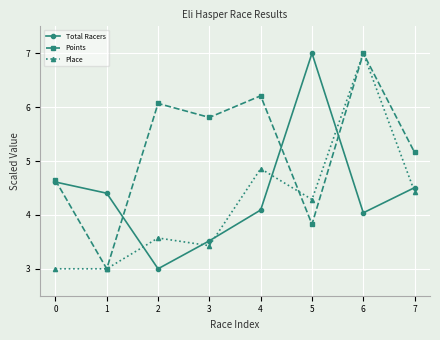

Reading left to right, transcribe all the data shown in this chart.

Total Racers: 4.6	4.4	3.0	3.5	4.1	7.0	4.0	4.5
Points: 4.6	3.0	6.1	5.8	6.2	3.8	7.0	5.2
Place: 3.0	3.0	3.6	3.4	4.9	4.3	7.0	4.4